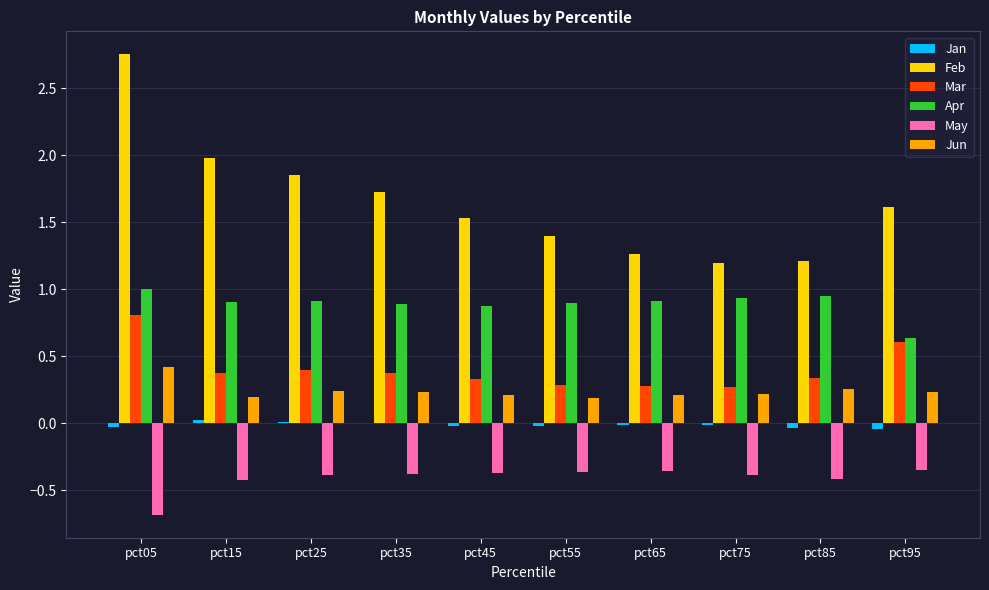

Which series has the widest spread of values?

Feb